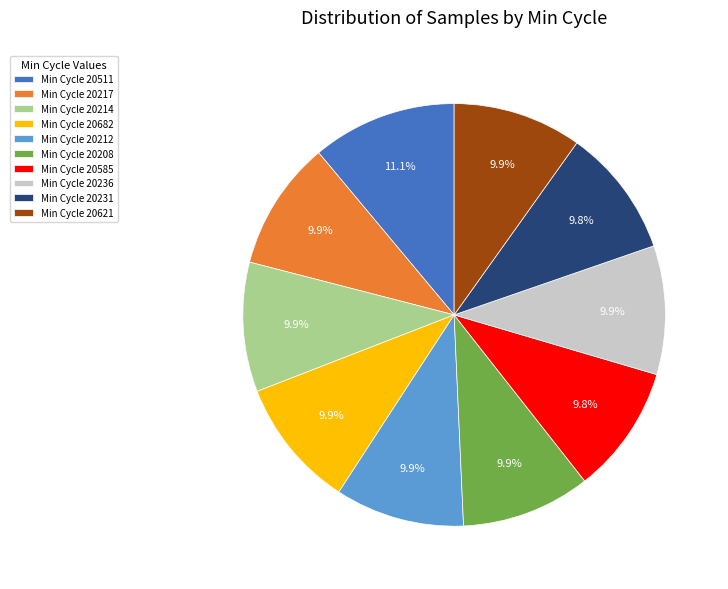

Approximately how many times larger is the value at Min Cycle 20511 compared to Min Cycle 20236?

1.1